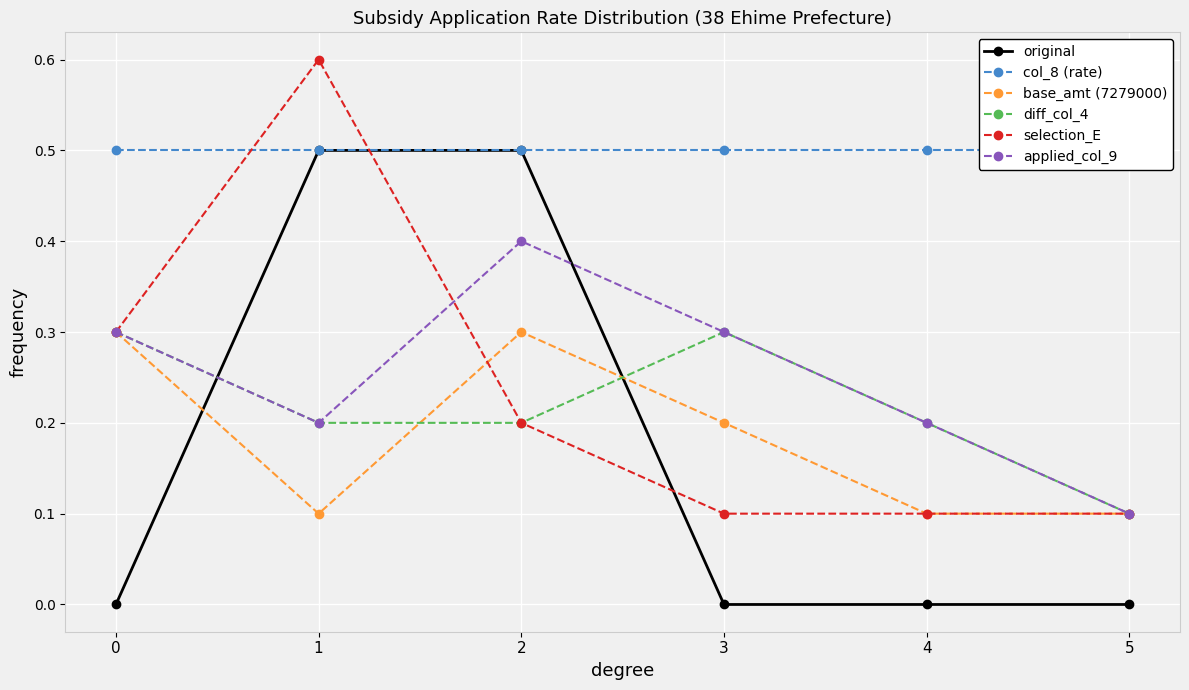

What is the maximum value shown in the chart?

0.6